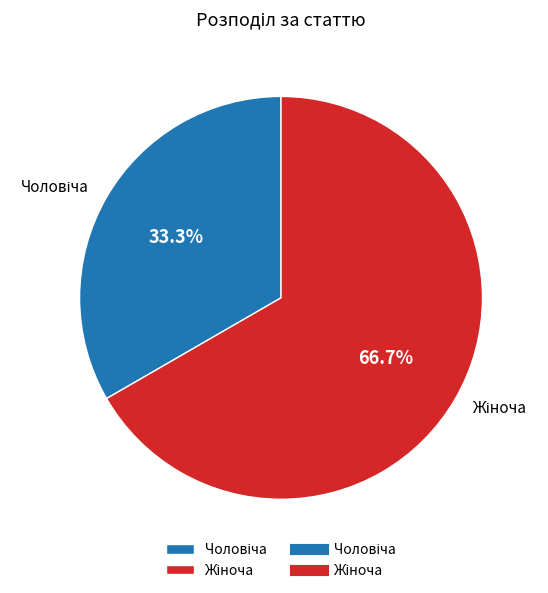

Is there any slice that represents more than half of the pie?

Yes